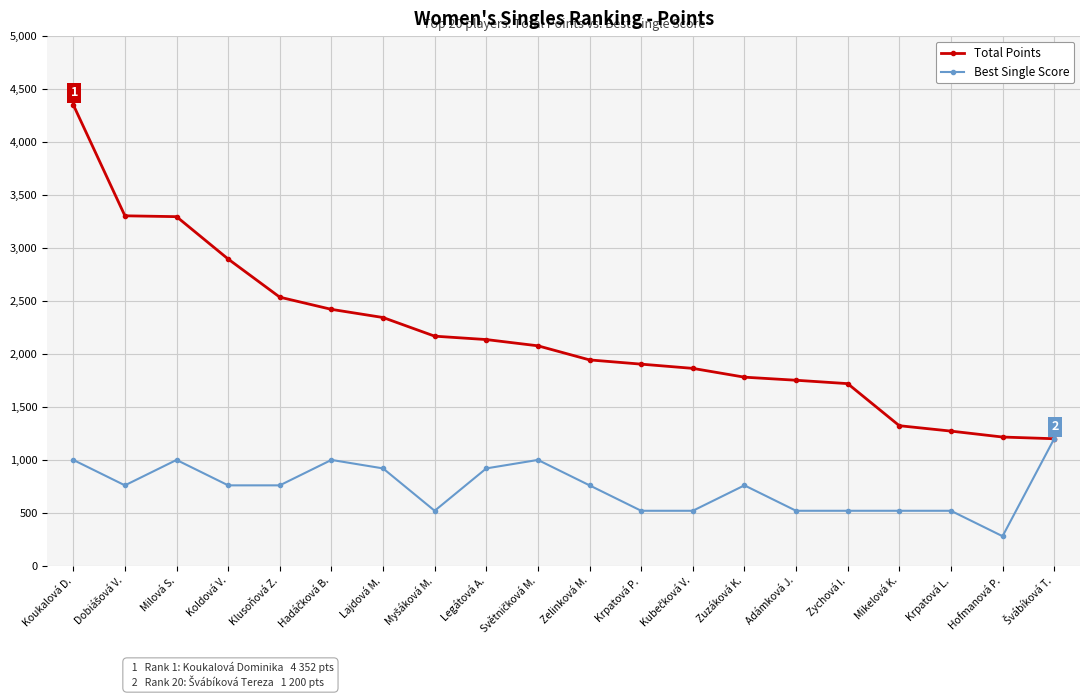

What is the sum of all Total Points values?

43506